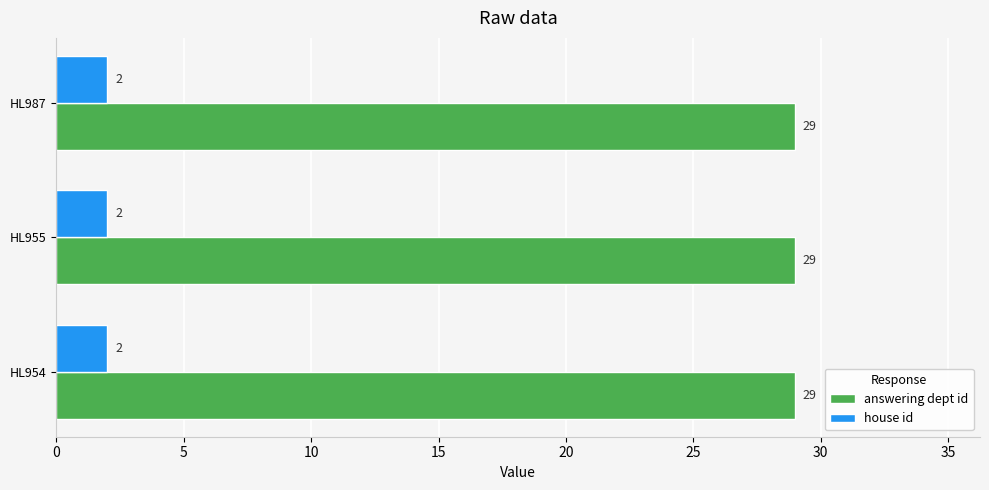

What is the difference between the highest and lowest values at HL987?

27